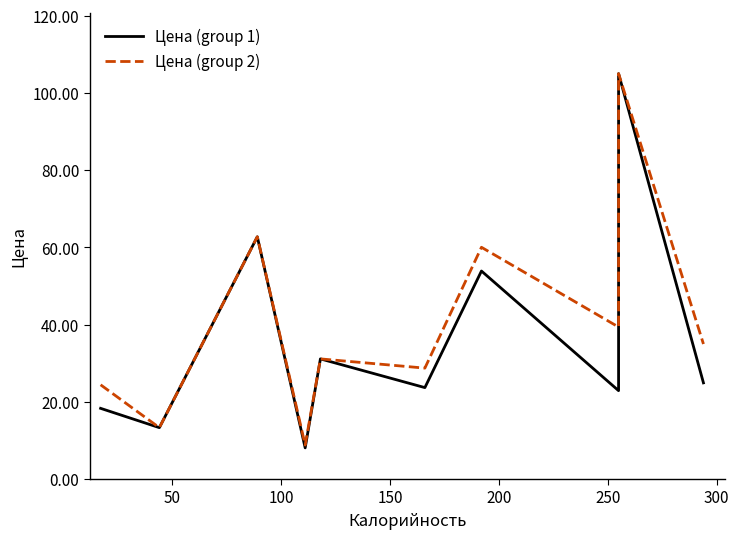

True or false: Цена (group 2) has more than 1 points higher than both neighbors.

True